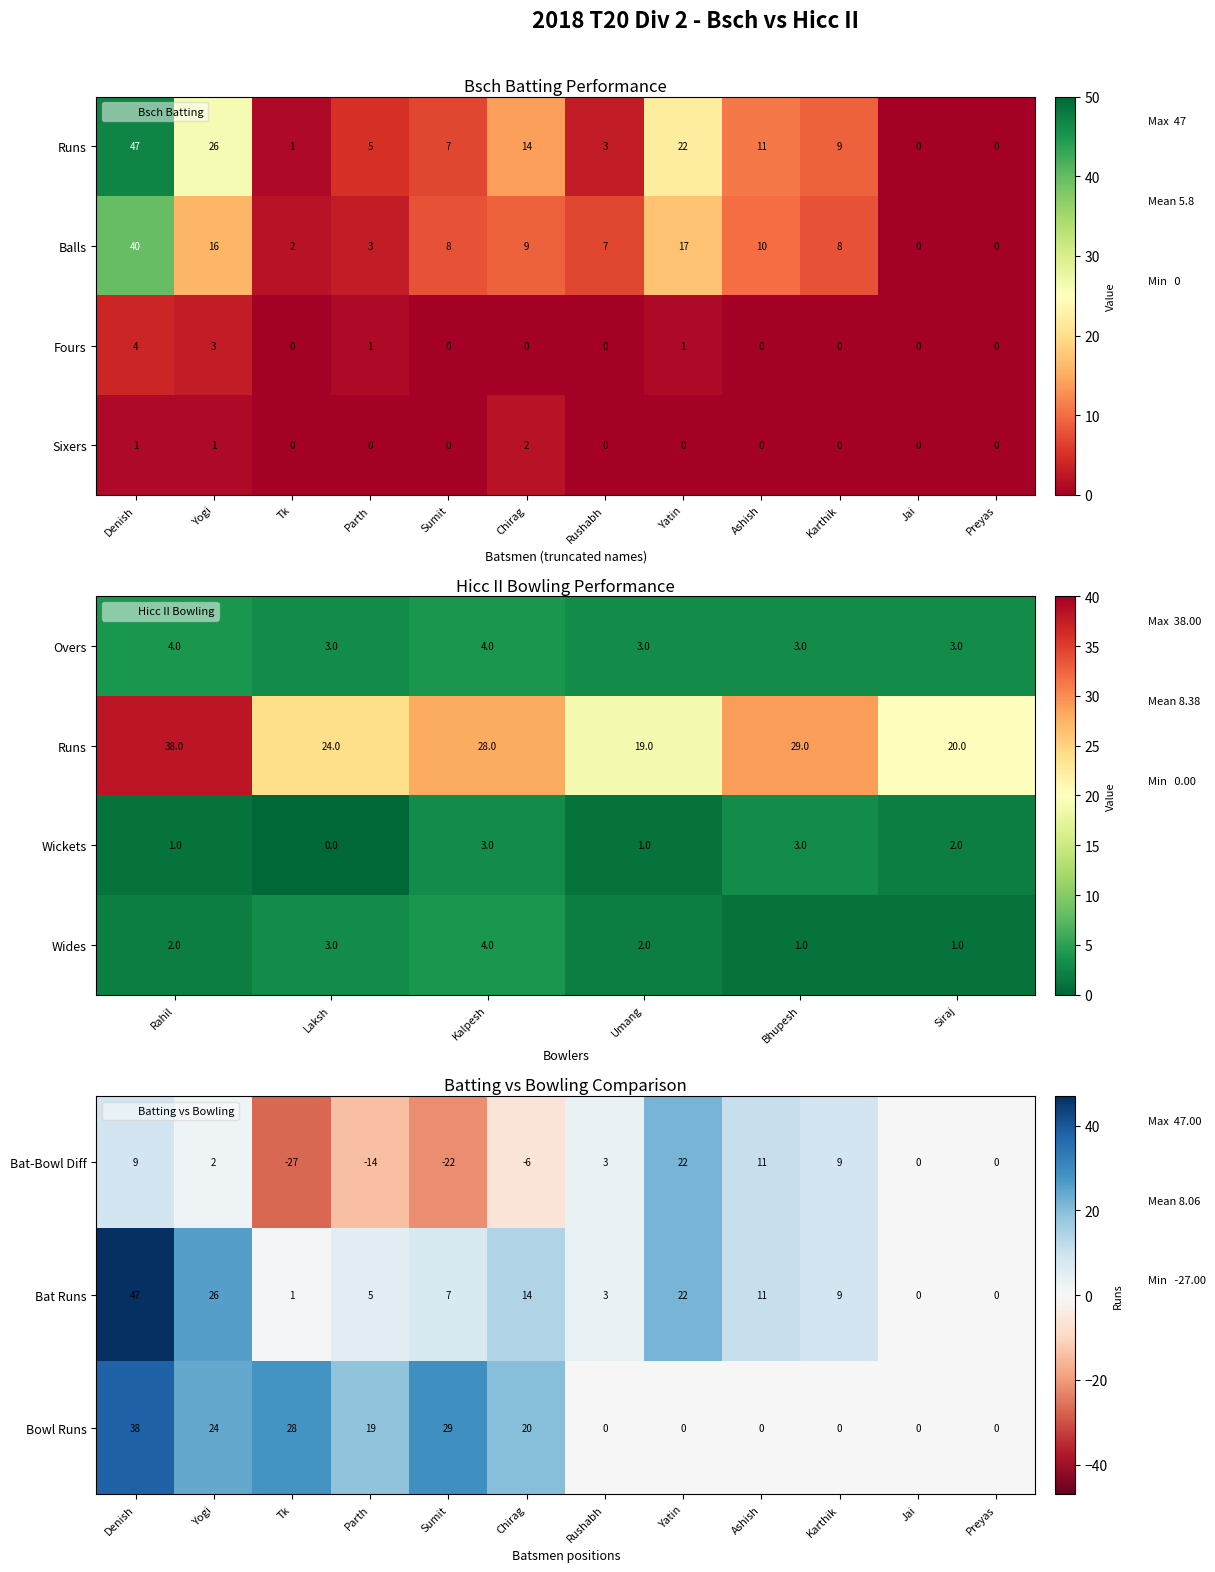

At which label does Bsch Balls first exceed 8?

Denish